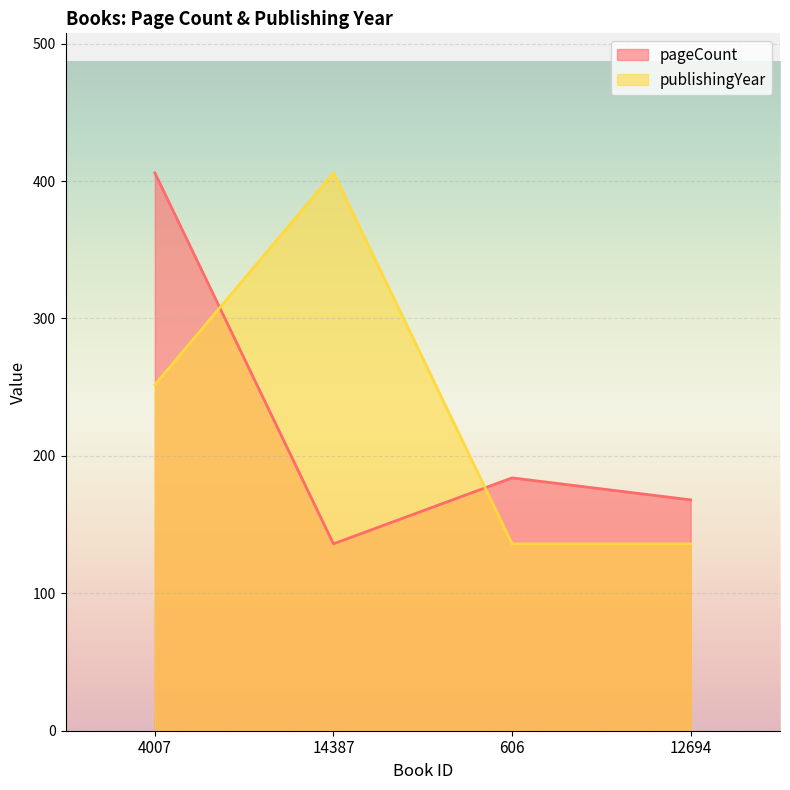

What is the spread (max minus min) of values at 4007?

154.3